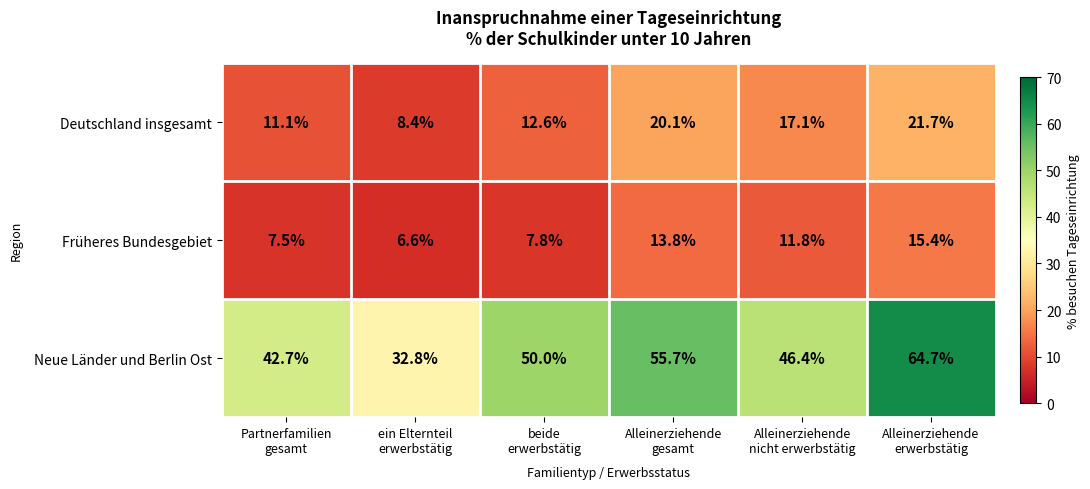

What is the spread (max minus min) of values at Partnerfamilien
gesamt?

35.2